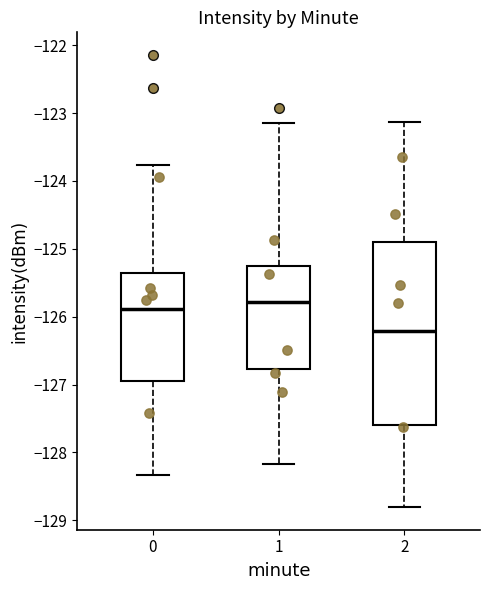

Reading left to right, transcribe this box plot: for each box, give where its median line is, the range the box spans, and where its two whiskers end, as read against the y-axis. The values are not printed on the chart, so give them approximately, as read against the axis.

0: median -125.9, box -126.9 to -125.4, whiskers -128.3 to -123.8
1: median -125.8, box -126.8 to -125.2, whiskers -128.2 to -123.1
2: median -126.2, box -127.6 to -124.9, whiskers -128.8 to -123.1